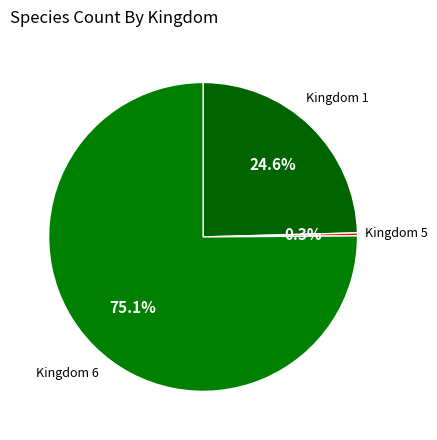

How many slices are in this pie chart?

3